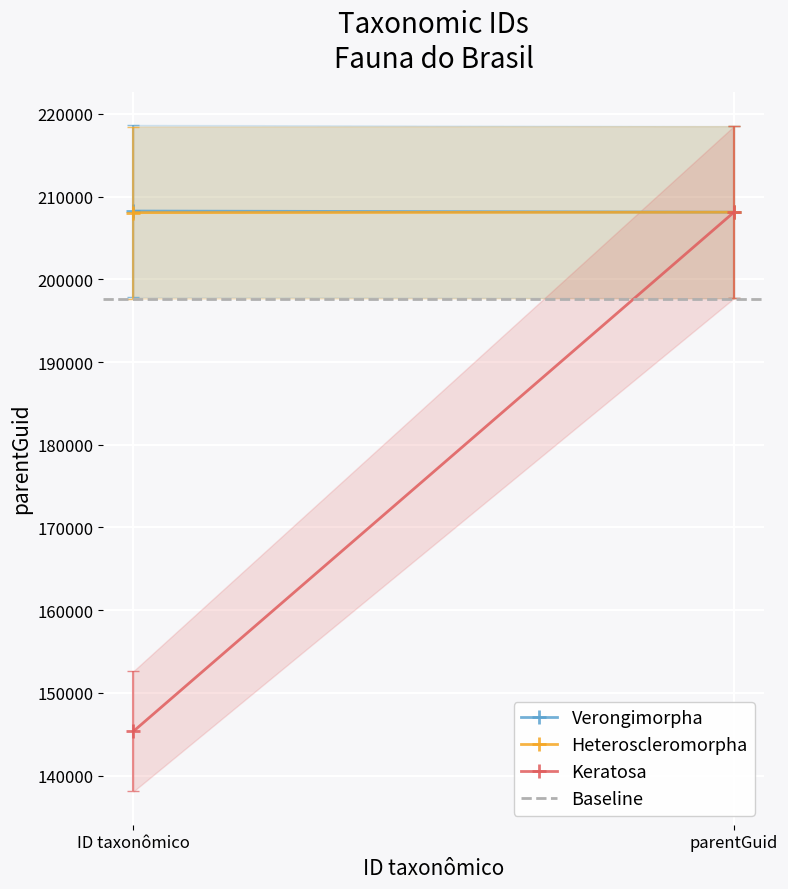

Reading left to right, list all the values displayed in this chart.

Verongimorpha: ID taxonômico=208264.0	parentGuid=208125.0
Heteroscleromorpha: ID taxonômico=208072.0	parentGuid=208125.0
Keratosa: ID taxonômico=145350.0	parentGuid=208125.0
Baseline: ID taxonômico=197676.8	parentGuid=197676.8